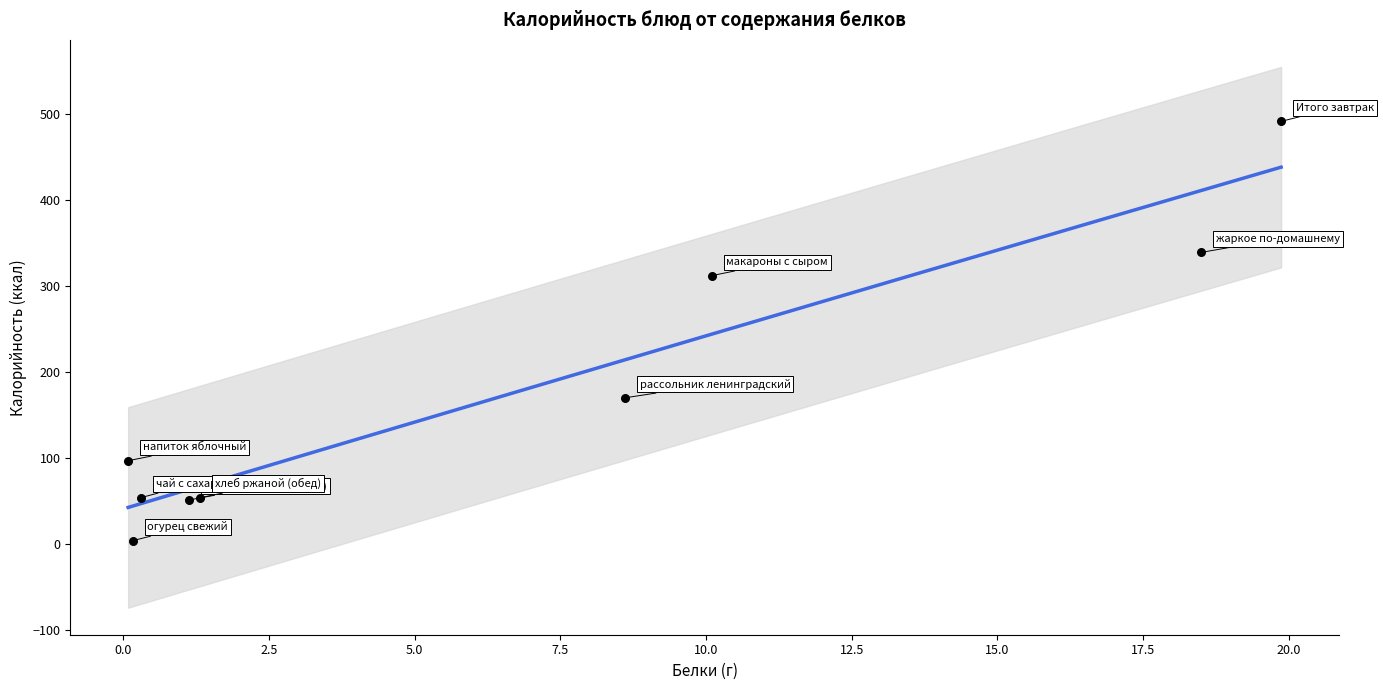

What Y value in the scatter plot is closest to 247?

312.0